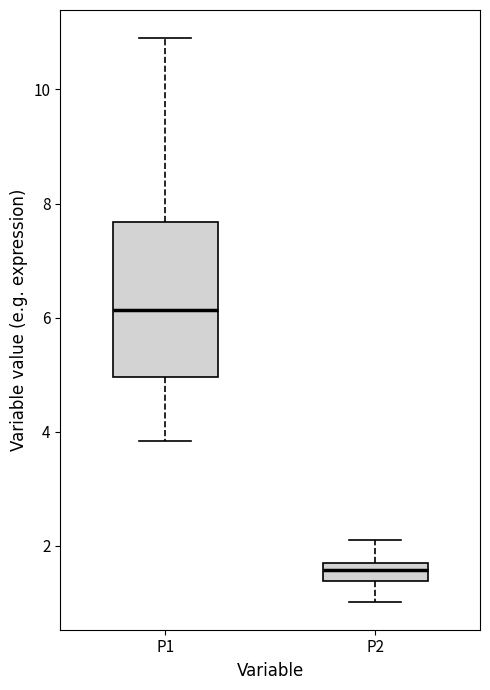

Which box has the lowest median line?

P2